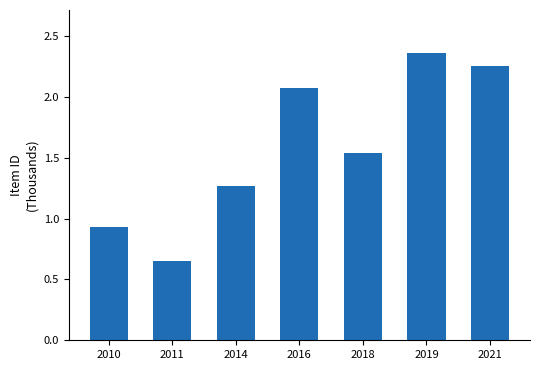

Count the number of categories in the chart.

7